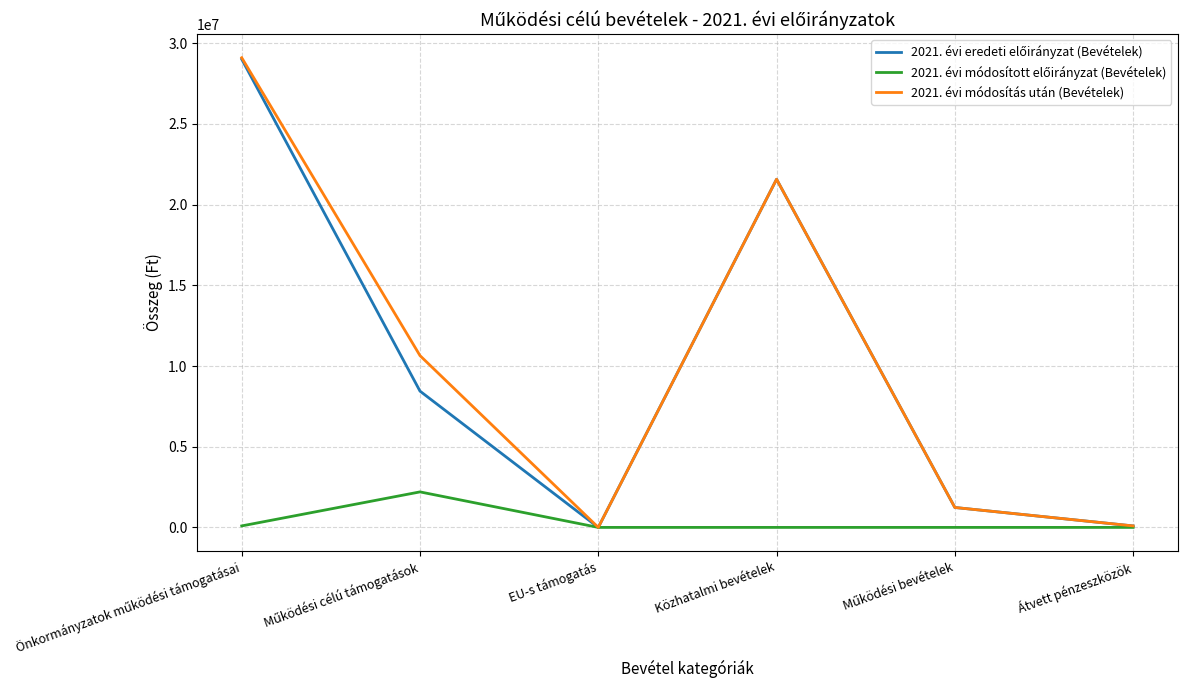

Is it true that 2021. évi módosítás után (Bevételek) equals 4952029 at Közhatalmi bevételek?

False